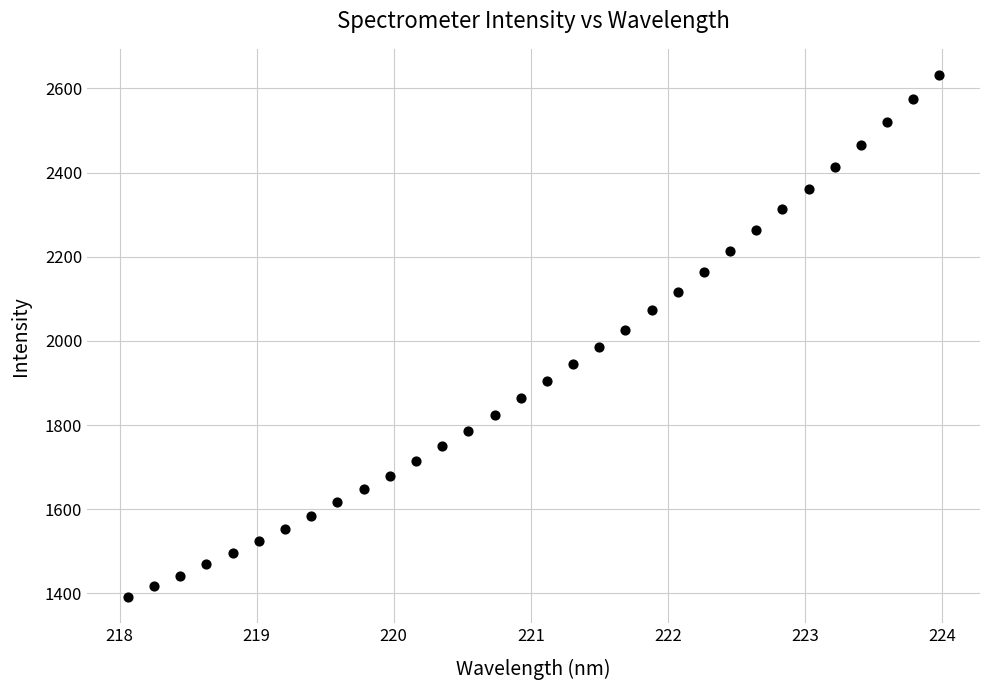

What is the range of Y values (max minus min)?

1240.8